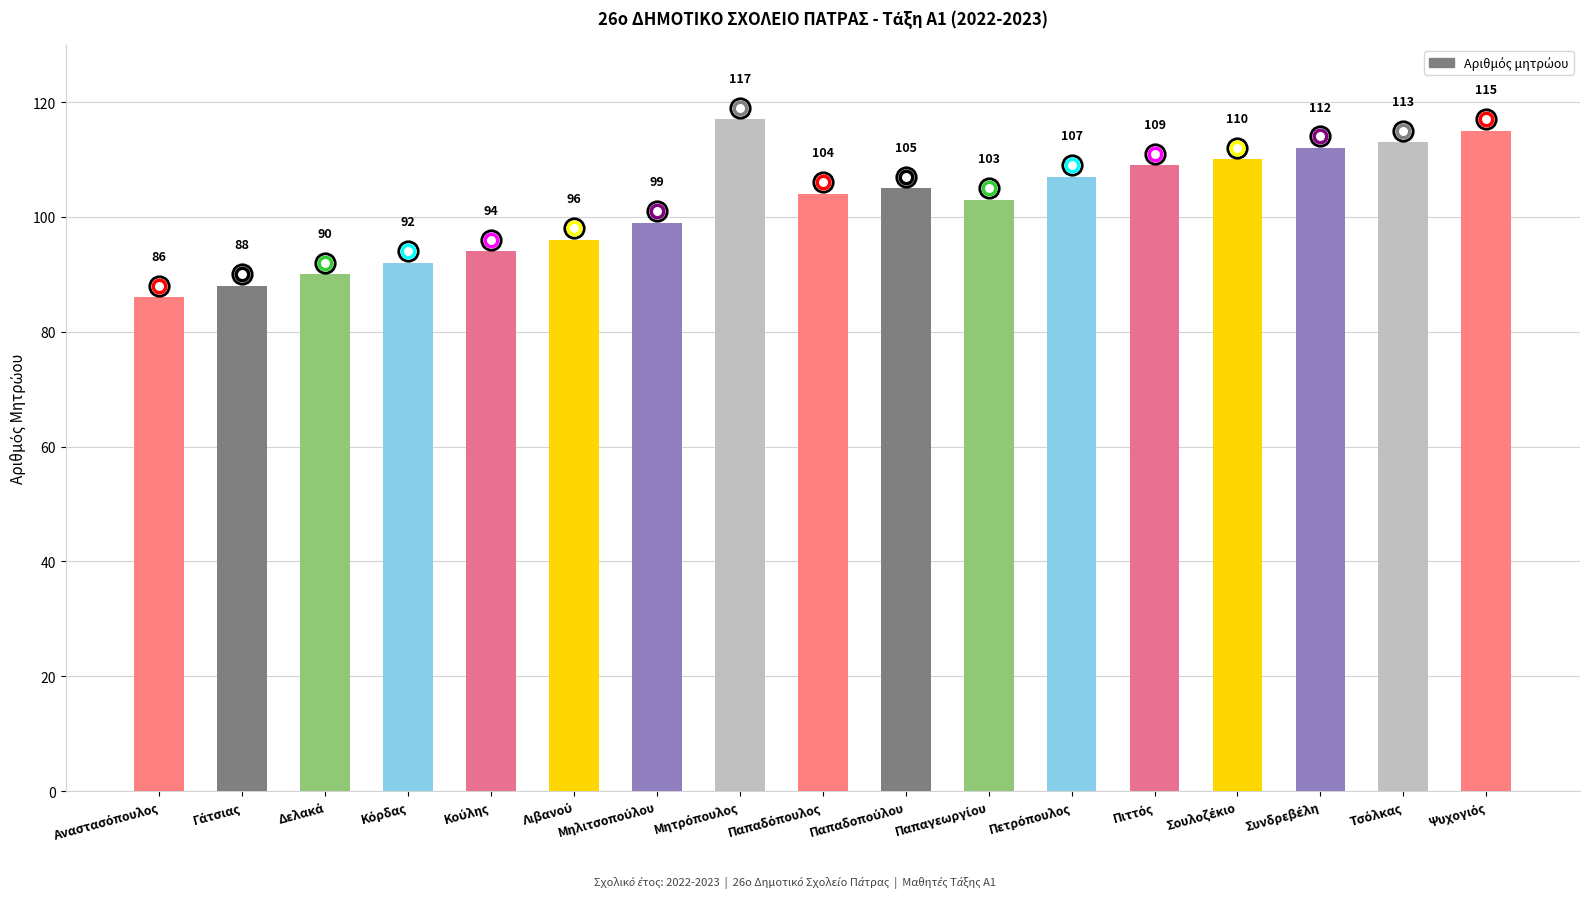

What is the value of the 10th bar from the left?

105